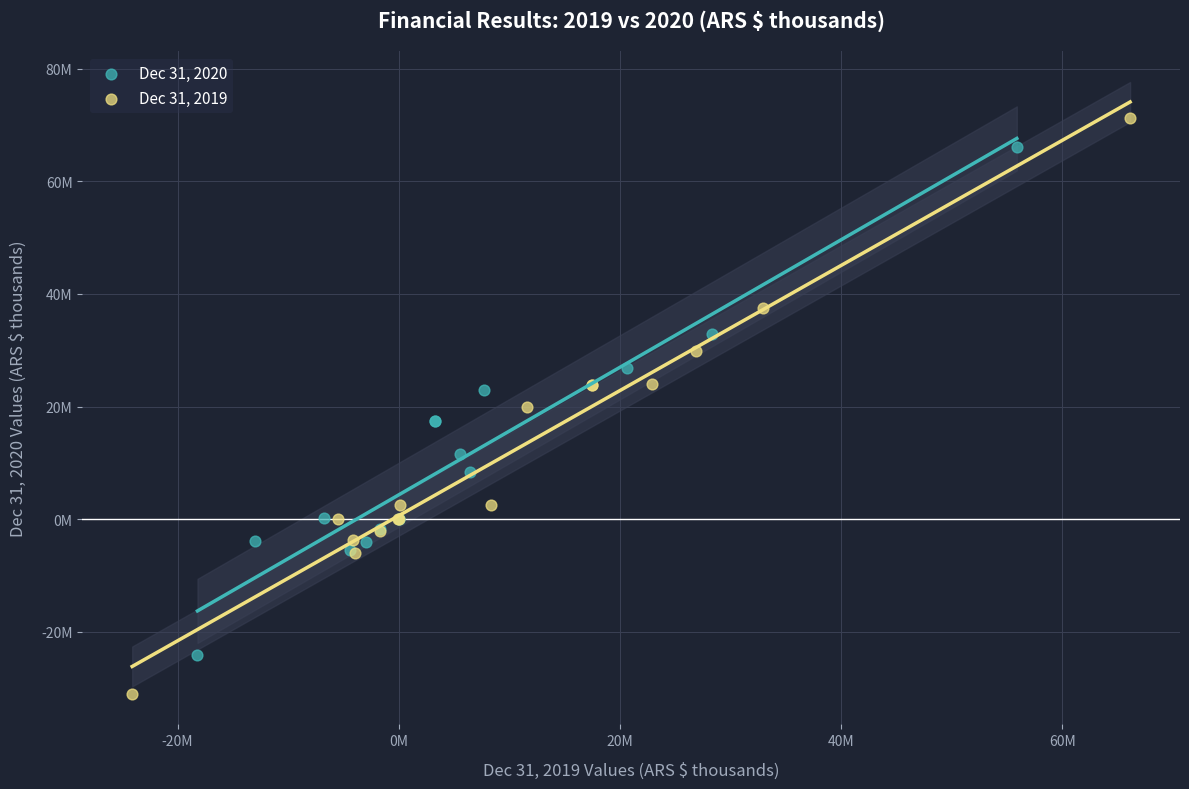

What are all the series names shown in the legend?

Dec 31, 2020, Dec 31, 2019